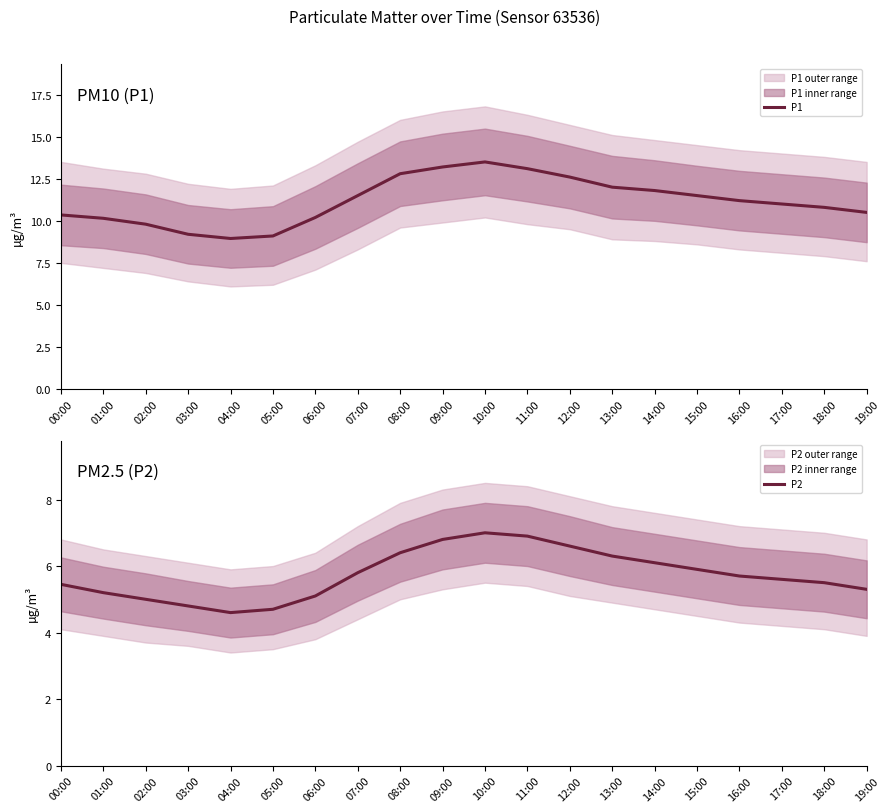

At which label does P1 reach its peak?

10:00